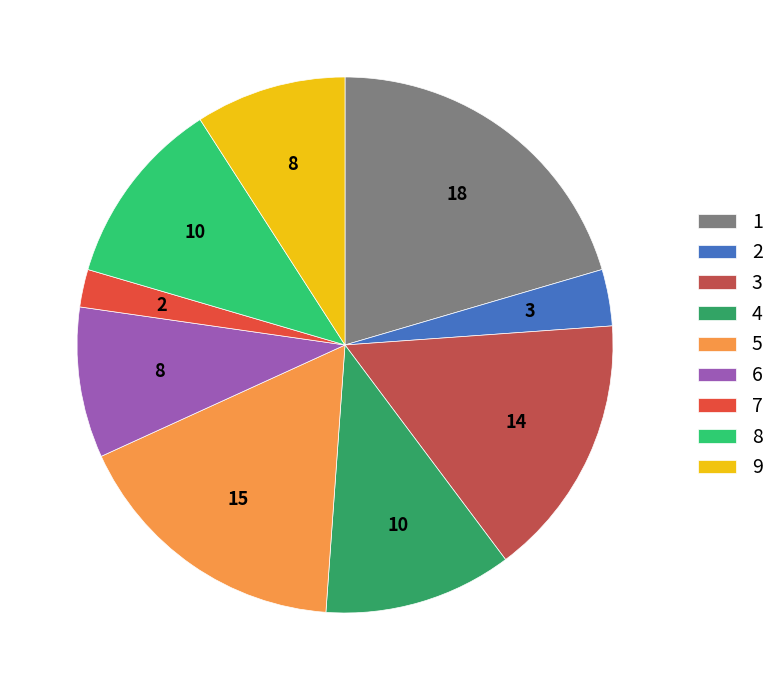

Is there a majority slice in this chart?

No